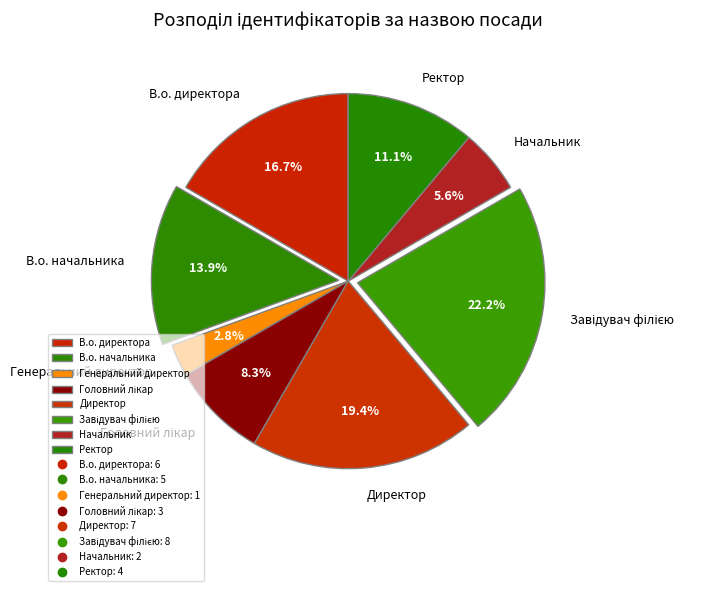

Does Директор account for over 50% of the chart?

No